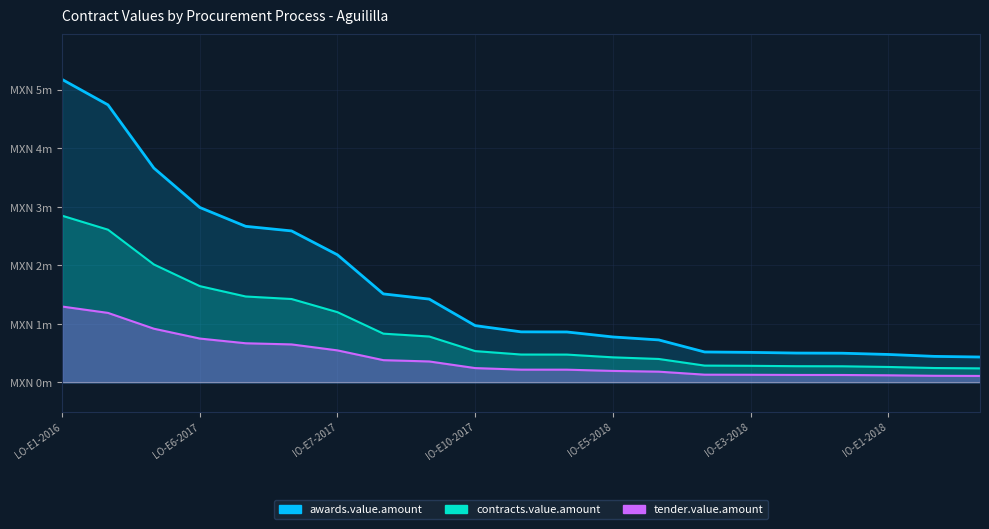

True or false: tender.value.amount and contracts.value.amount cross at least once.

False